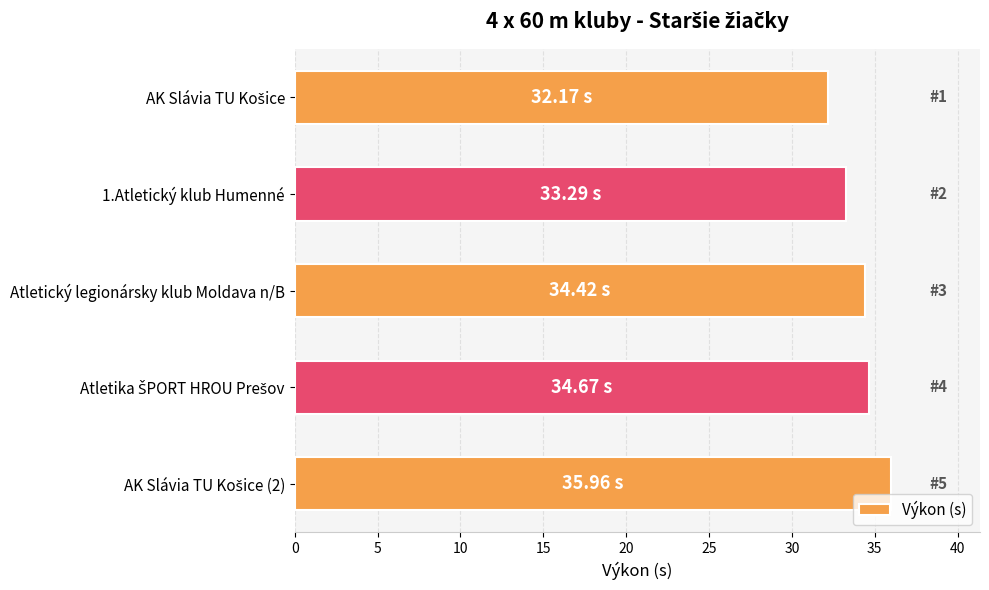

What is the sum of all values?

170.5